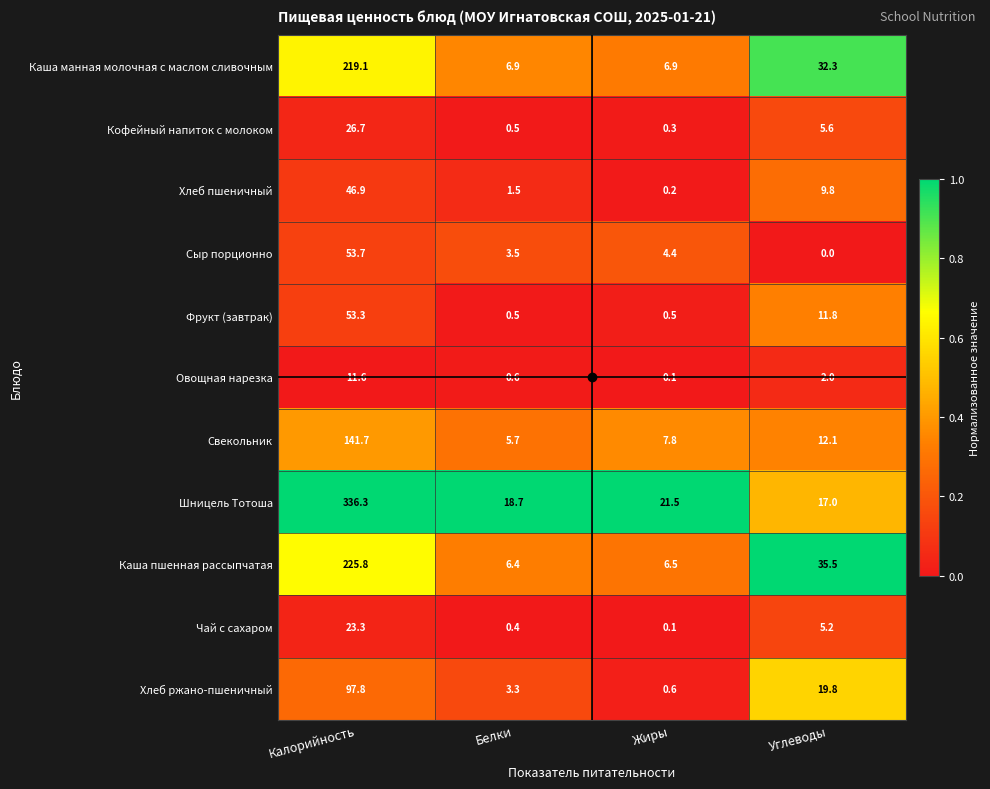

At which category is the sum across all series the highest?

Калорийность